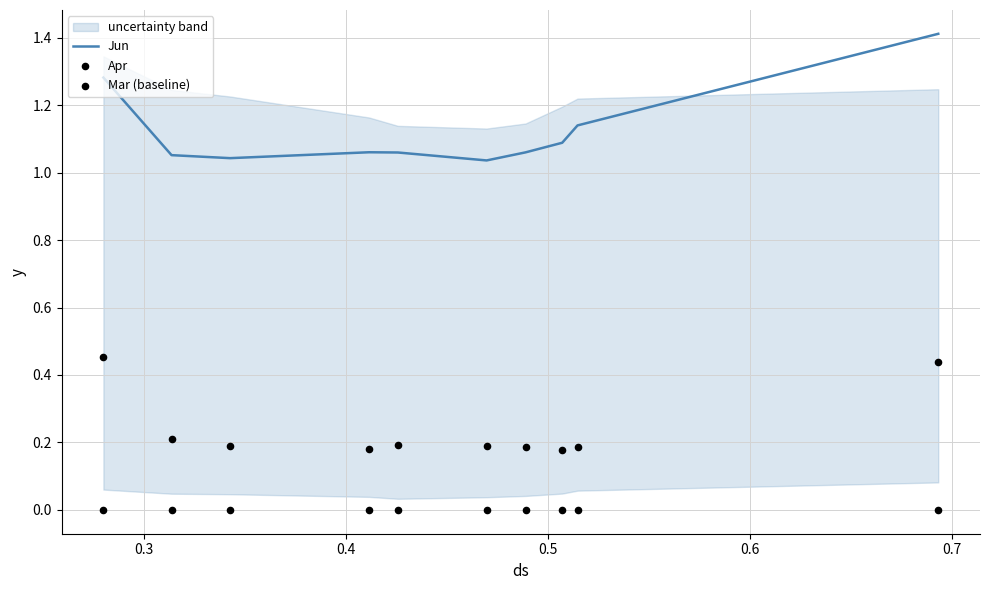

Which series contains the lowest Y value?

Mar (baseline)